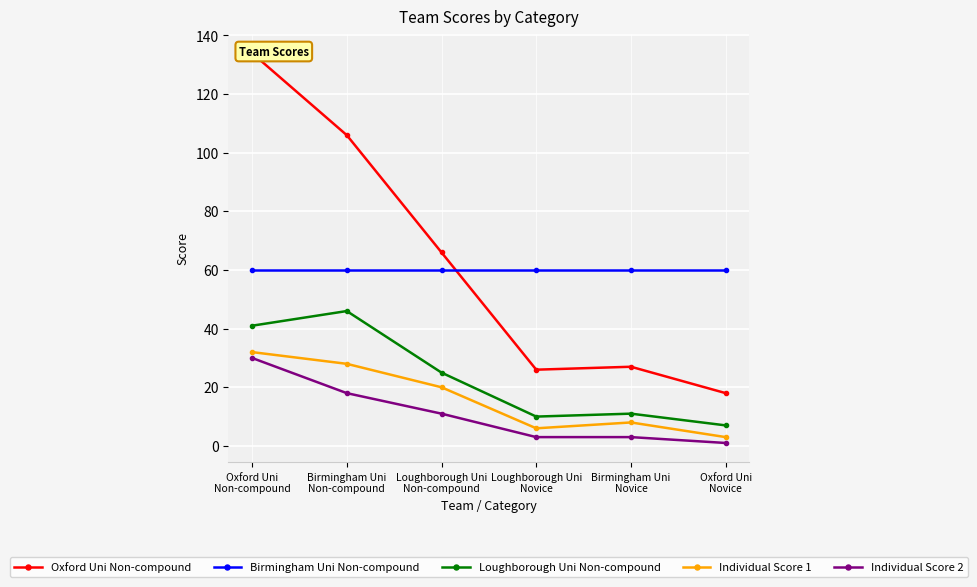

The value of Loughborough Uni Non-compound at Birmingham Uni
Non-compound is 46. True or false?

True